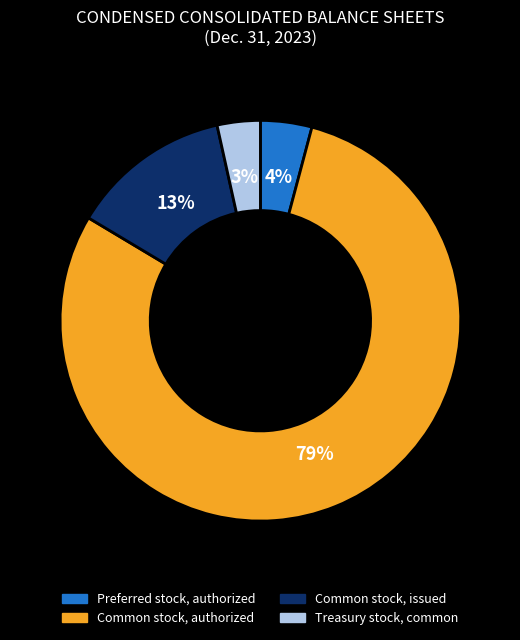

Is there any slice that represents more than half of the pie?

Yes